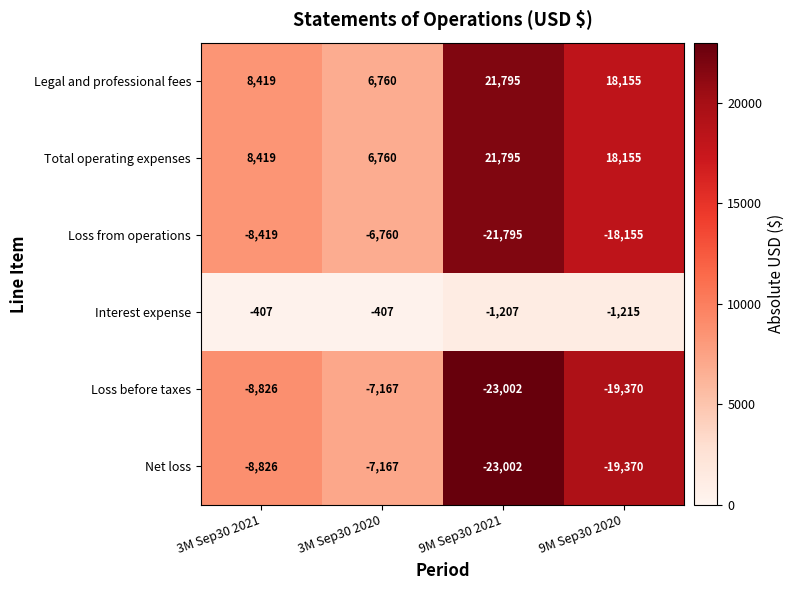

Reading right to left, what are all the values shown in this chart?

Legal and professional fees: 18155	21795	6760	8419
Total operating expenses: 18155	21795	6760	8419
Loss from operations: -18155	-21795	-6760	-8419
Interest expense: -1215	-1207	-407	-407
Loss before taxes: -19370	-23002	-7167	-8826
Net loss: -19370	-23002	-7167	-8826